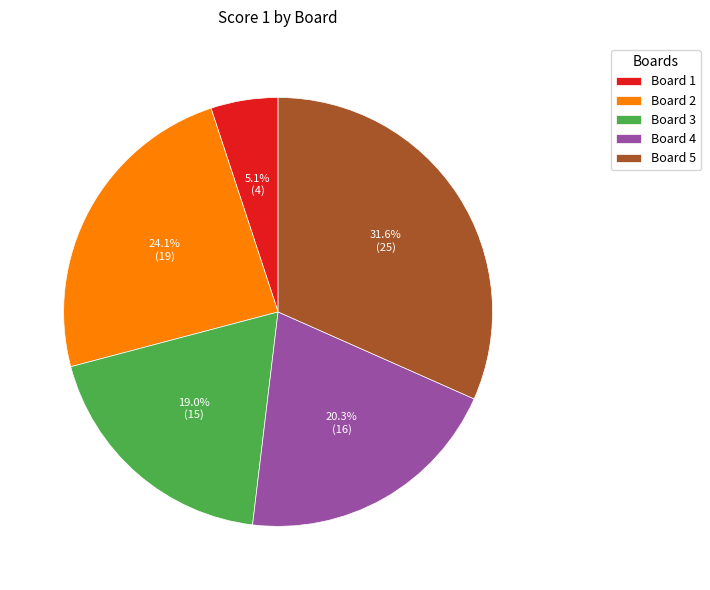

Which slice is the smallest?

Board 1